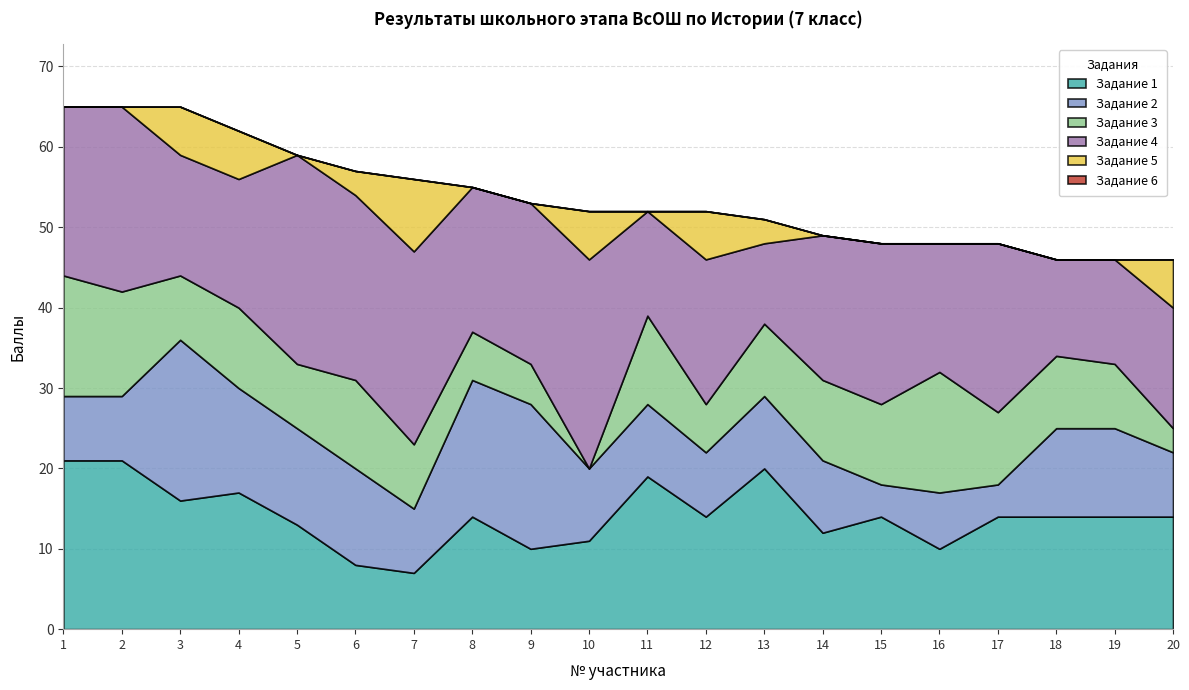

Between 3 and 8, which is larger?

3